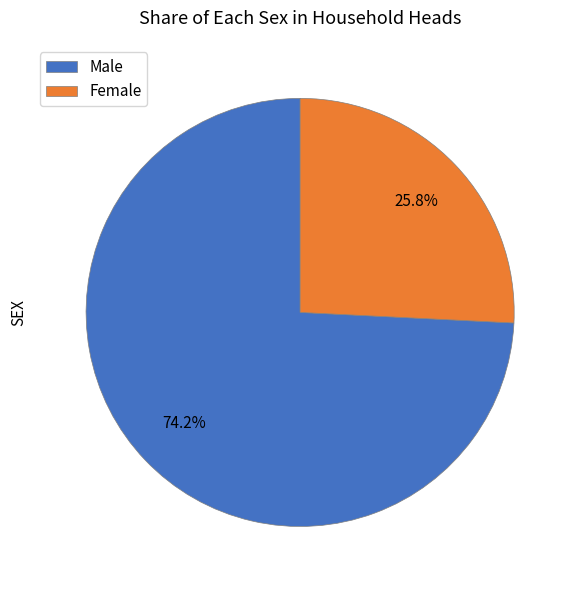

To the nearest percent, what portion does Female represent?

26%